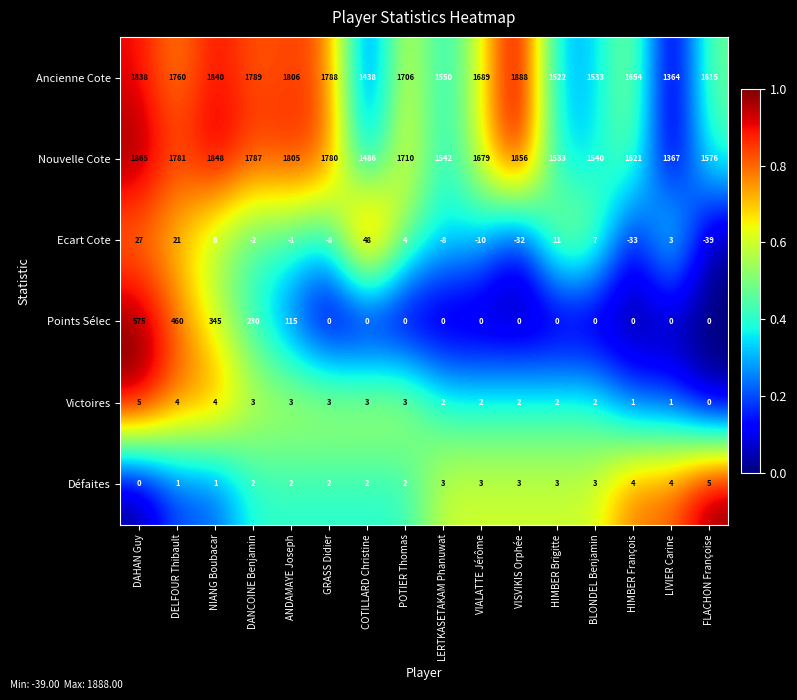

Which category has the lowest value across all series?

FLACHON Françoise